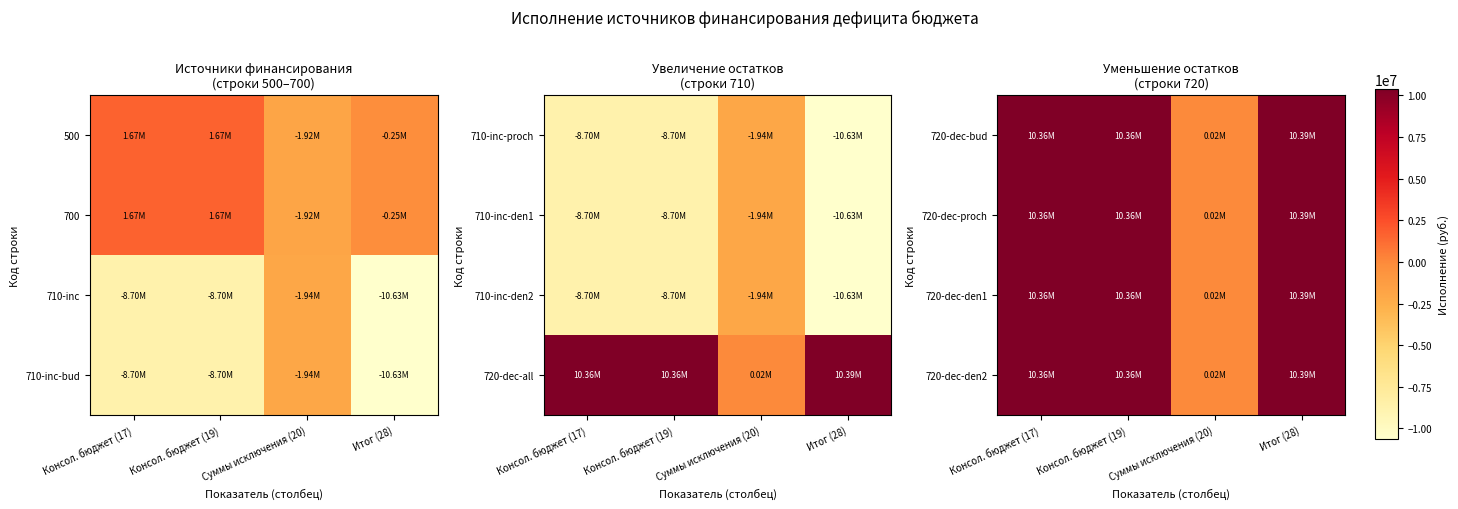

Is the value of 720-dec-den1 at Консол. бюджет (17) greater than the value of 720-dec-proch at Консол. бюджет (19)?

No